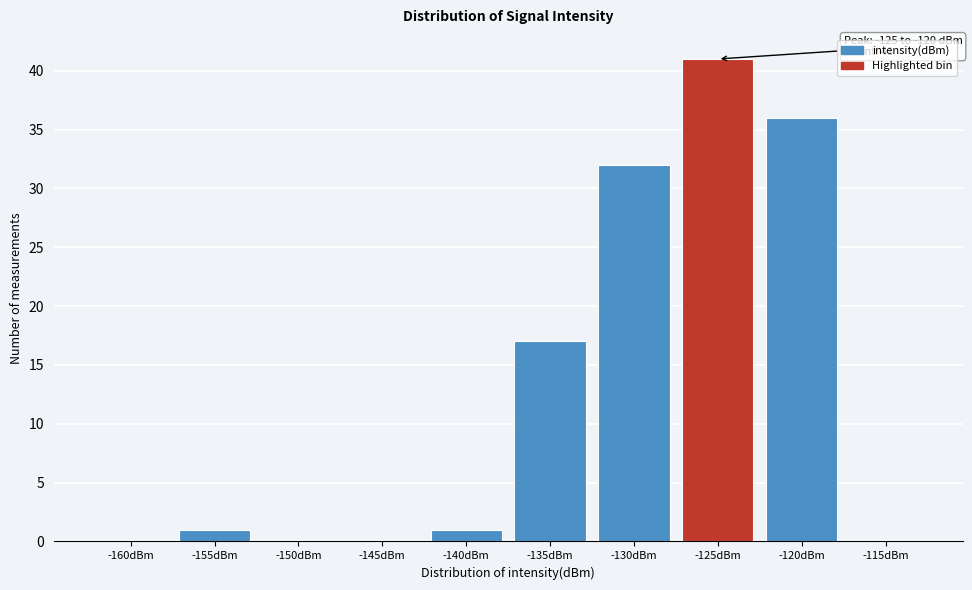

Reading left to right, transcribe all the data shown in this chart.

-160dBm=0	-155dBm=1	-150dBm=0	-145dBm=0	-140dBm=1	-135dBm=17	-130dBm=32	-125dBm=41	-120dBm=36	-115dBm=0